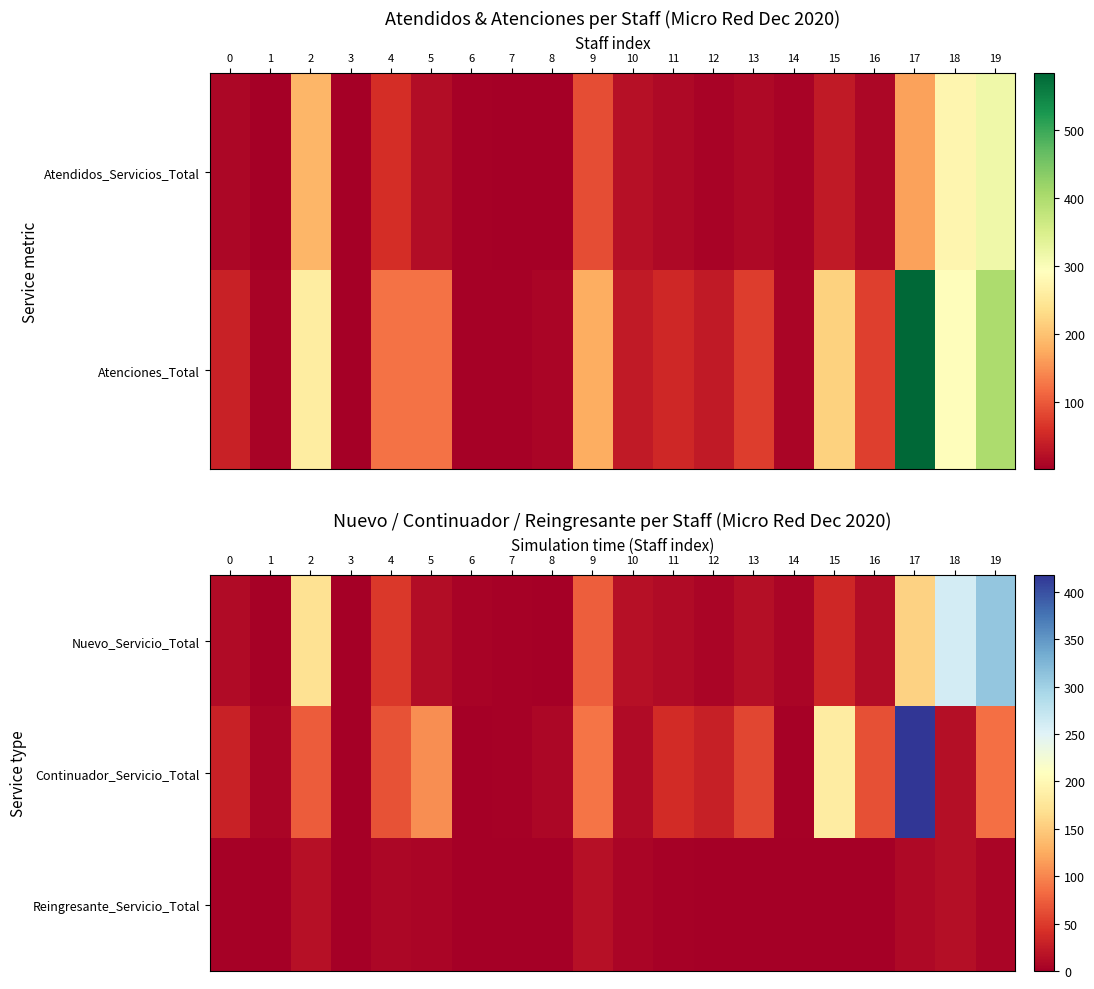

At how many categories does at least one series exceed 206?

3